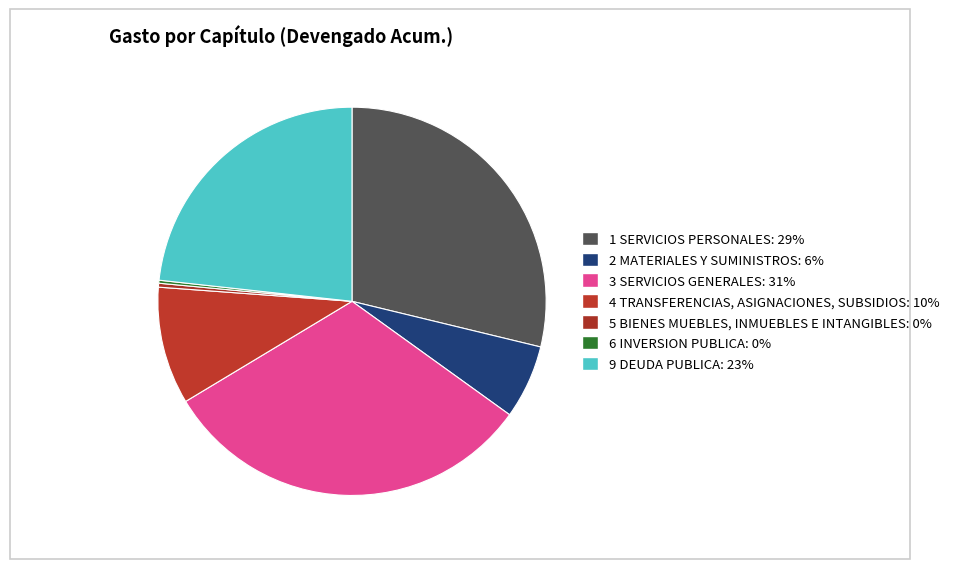

True or false: 1 SERVICIOS PERSONALES accounts for 29% of the total.

True